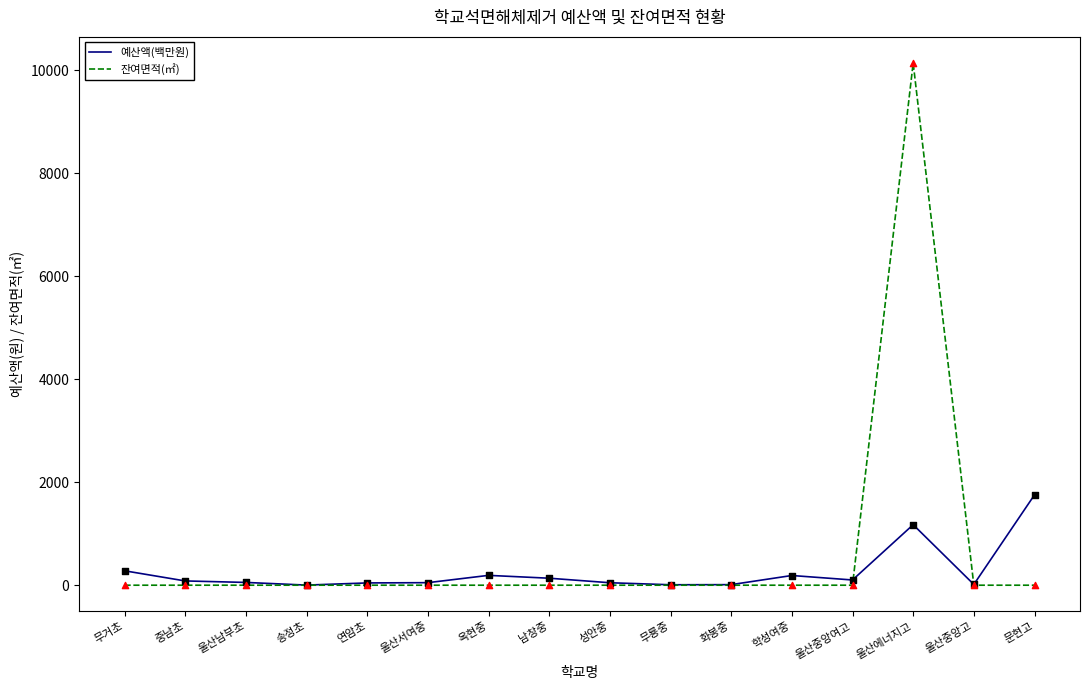

At which label does 예산액(백만원) reach its peak?

문현고